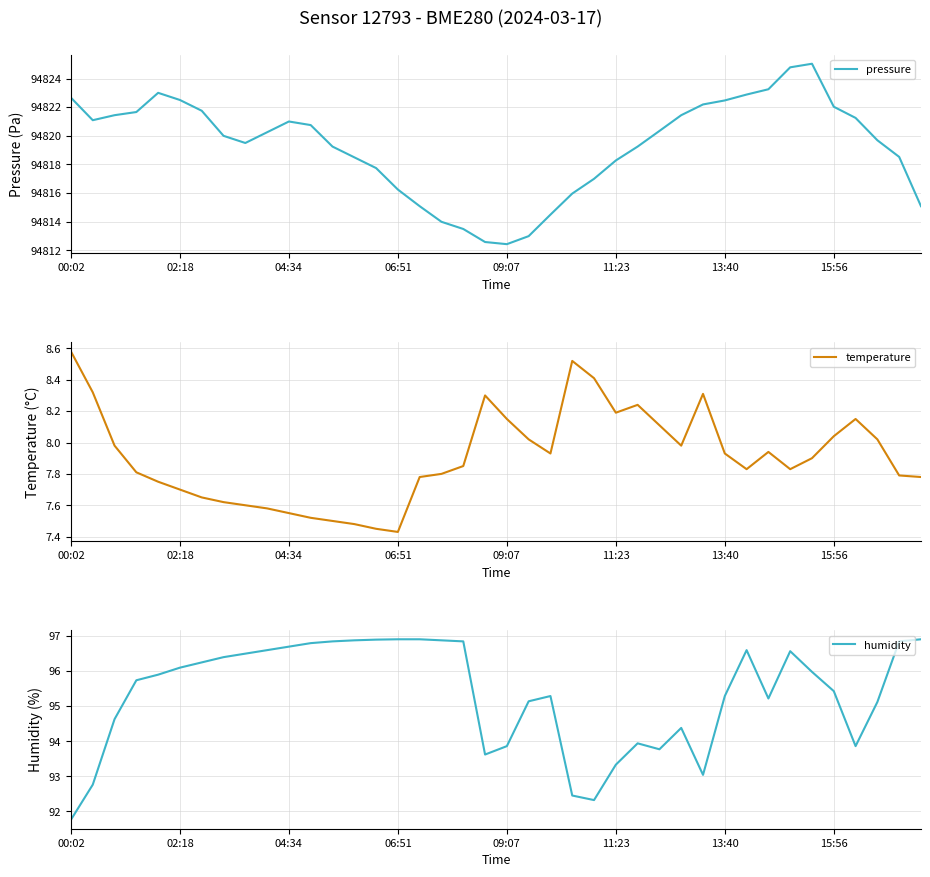

True or false: humidity and temperature intersect in this chart.

False